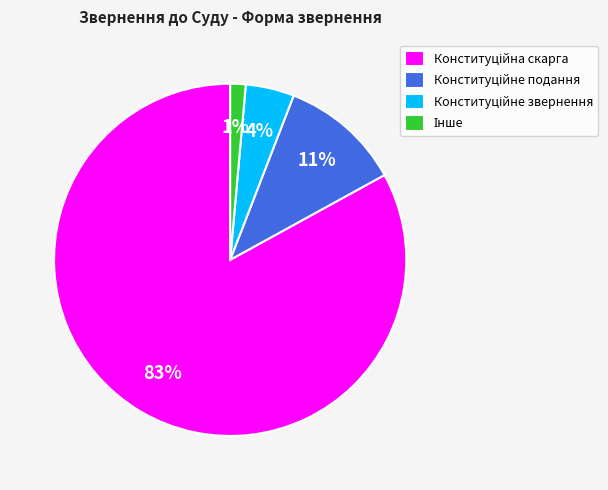

To the nearest percent, what is the average slice percentage?

25%